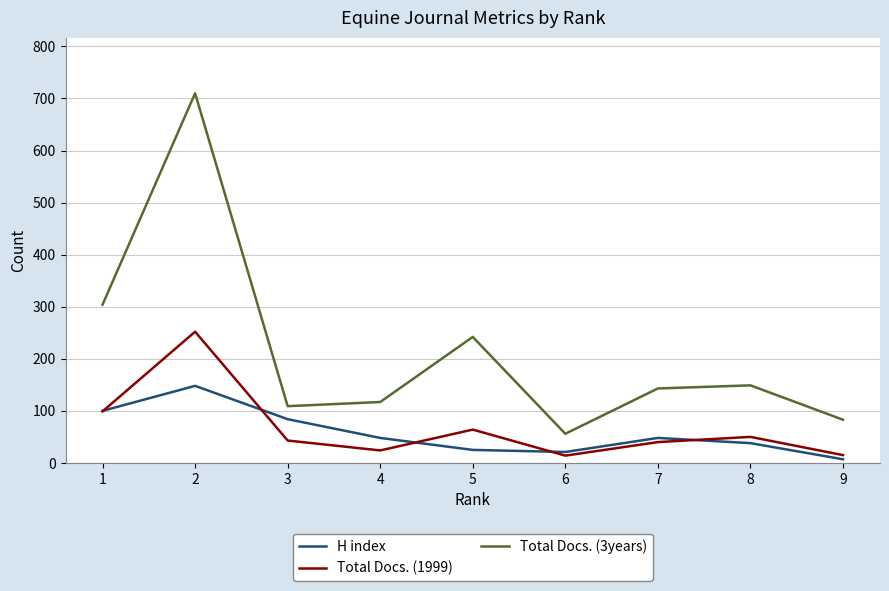

At how many categories does at least one series exceed 397?

1